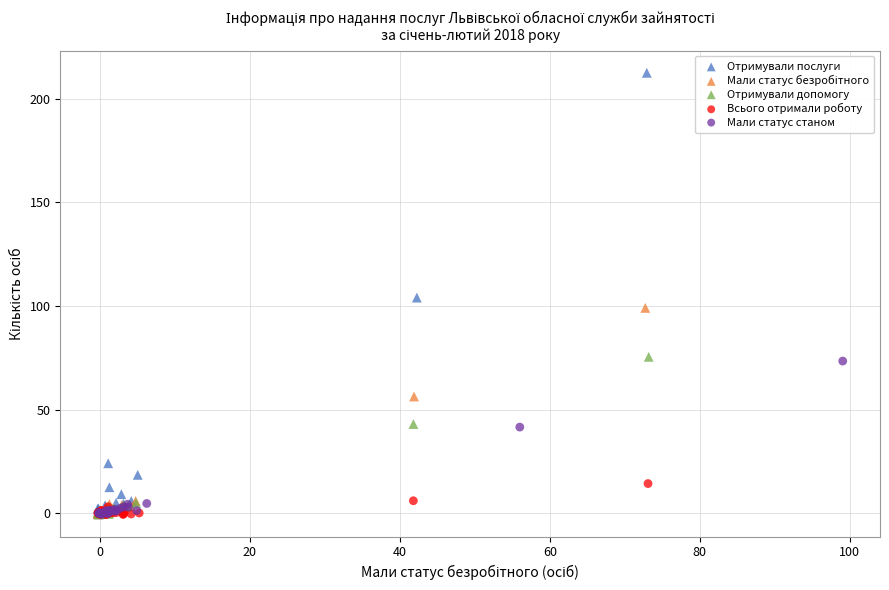

Which series reaches the maximum Y coordinate?

Отримували послуги